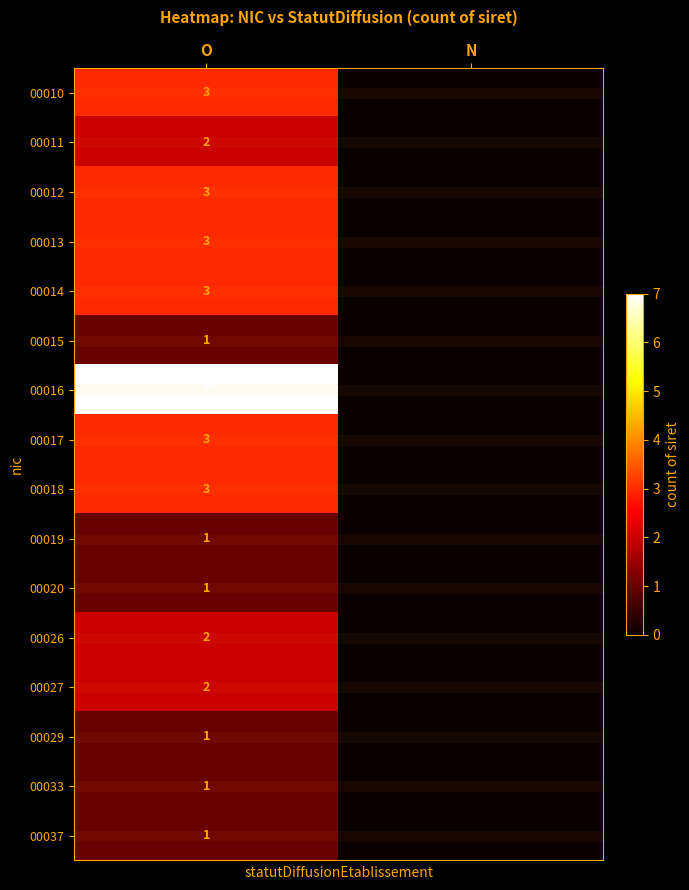

True or false: 00019 has a value of 1 at O.

True